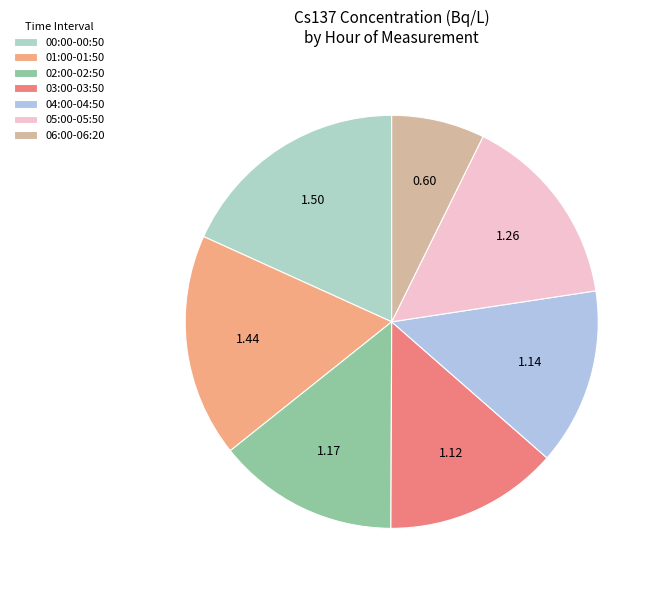

How many slices are in this pie chart?

7